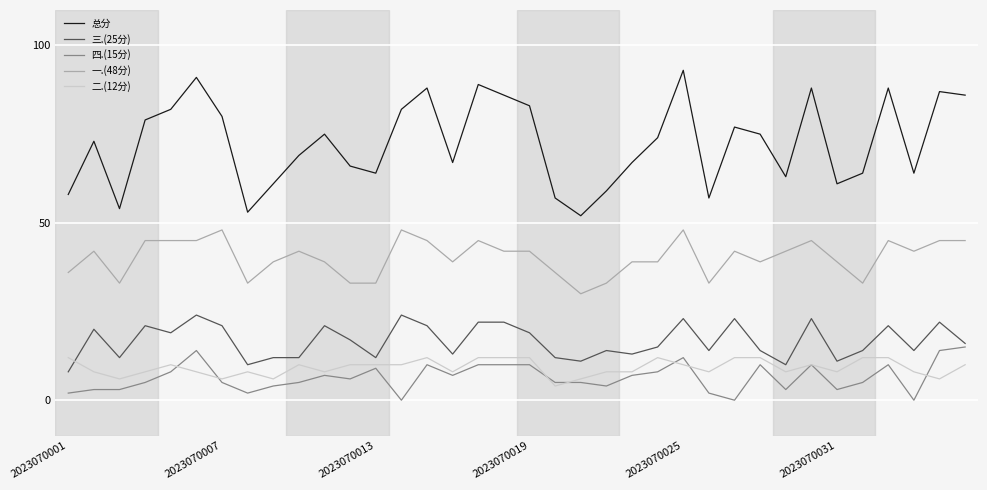

Which series has the largest range (max minus min)?

总分